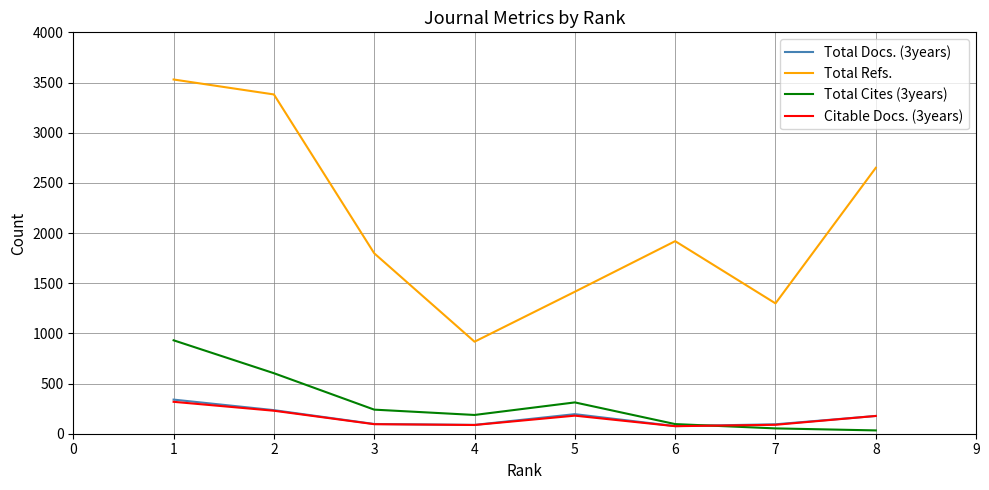

Which series has the largest total across all categories?

Total Refs.